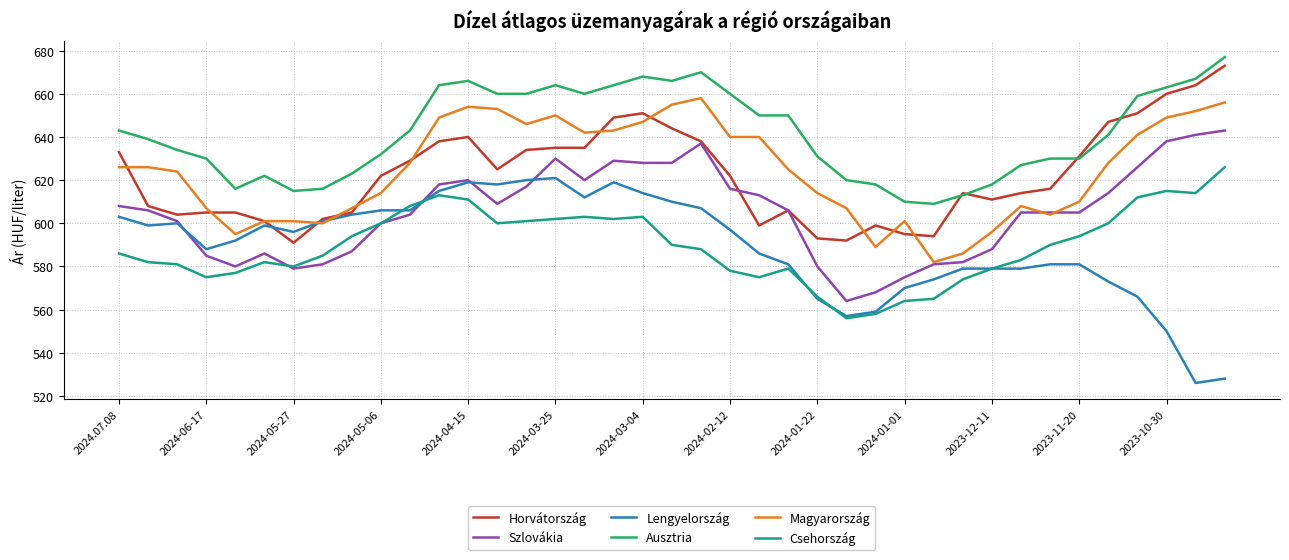

What is the difference between the second highest and second lowest values in the Csehország series?

57